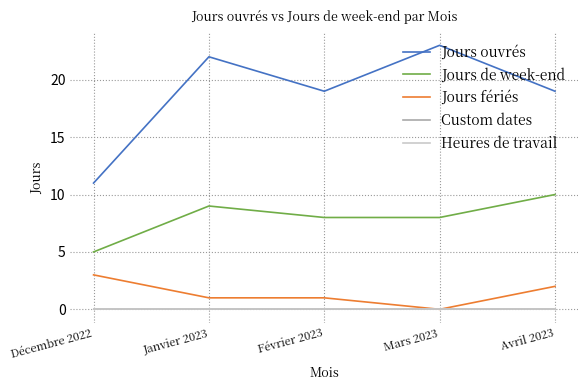

How many lines are shown in the chart?

5